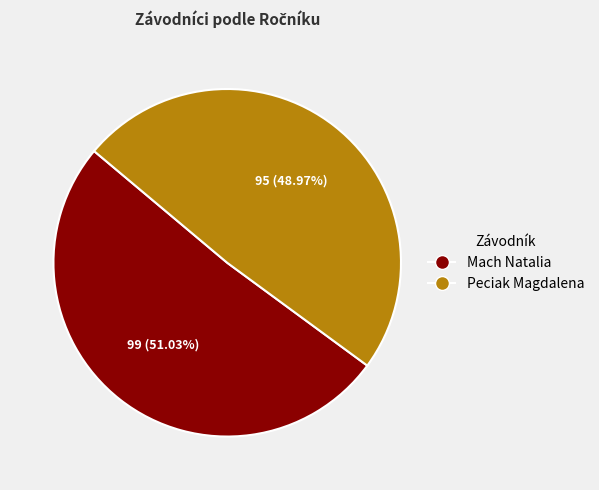

To the nearest percent, what is the combined percentage of Mach Natalia and Peciak Magdalena?

100%